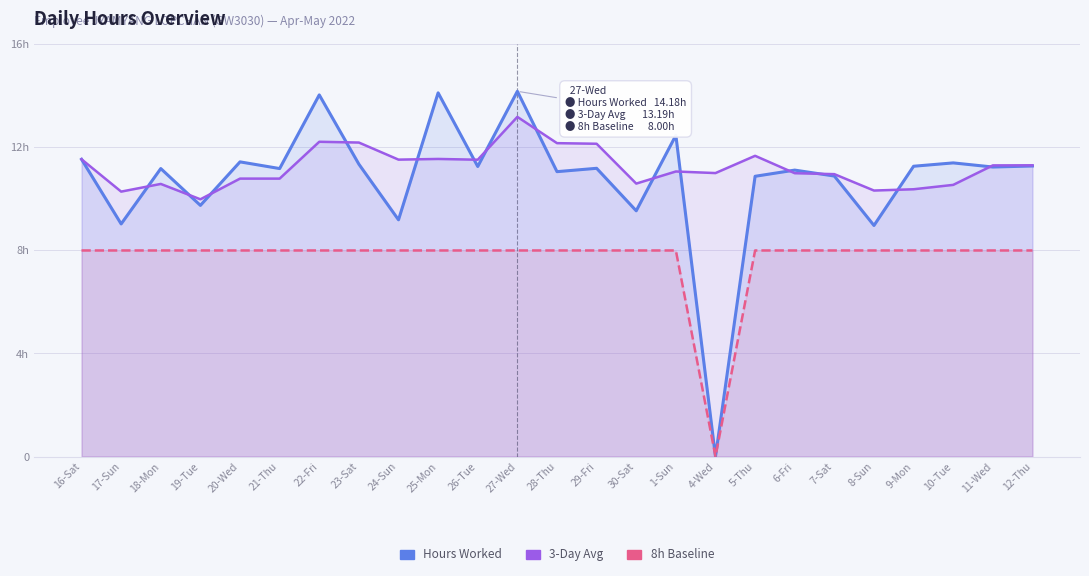

Rank the series by their maximum value, from lowest to highest.

8h Baseline, 3-Day Avg, Hours Worked